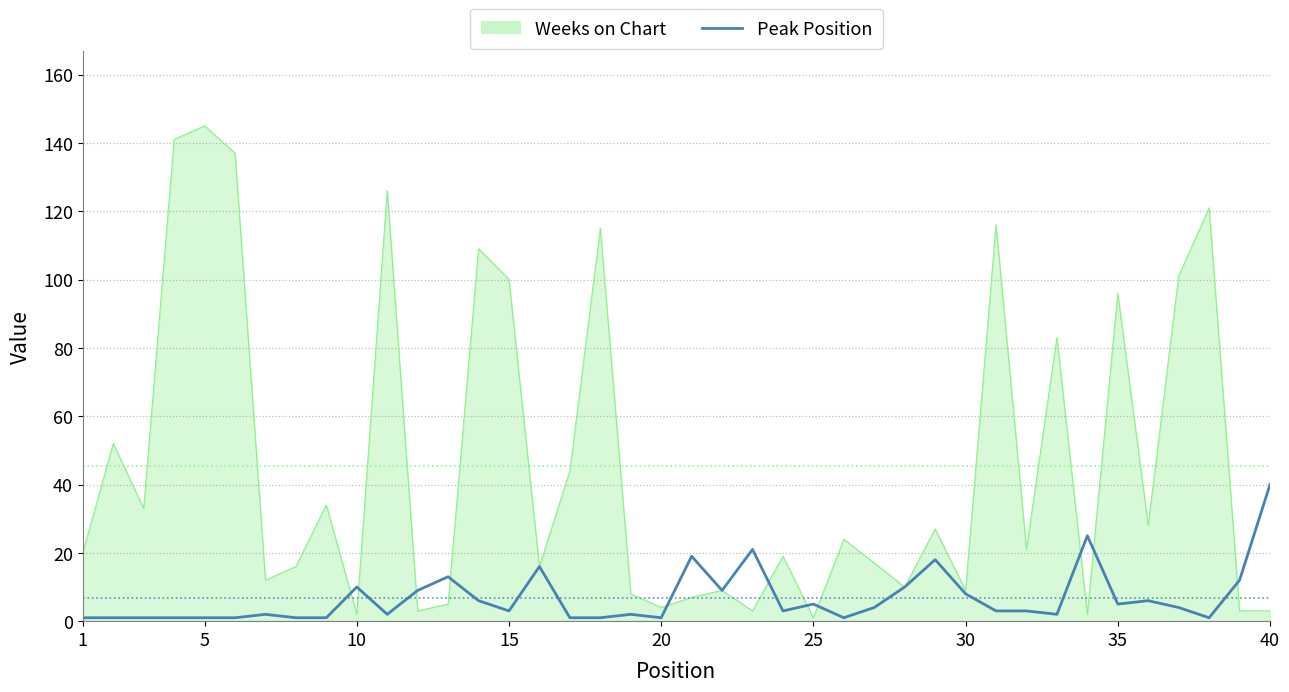

What is the smallest value displayed?

1